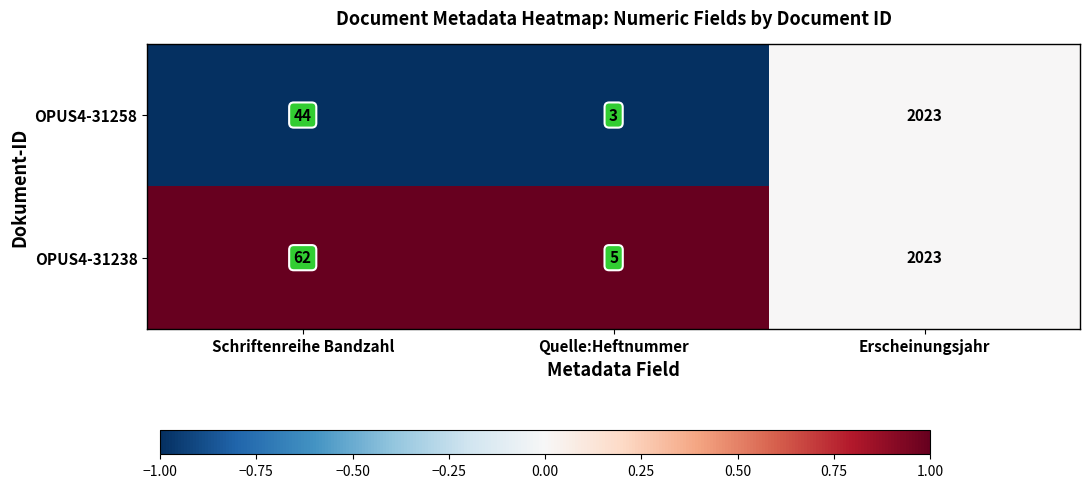

How many series are shown in this chart?

2